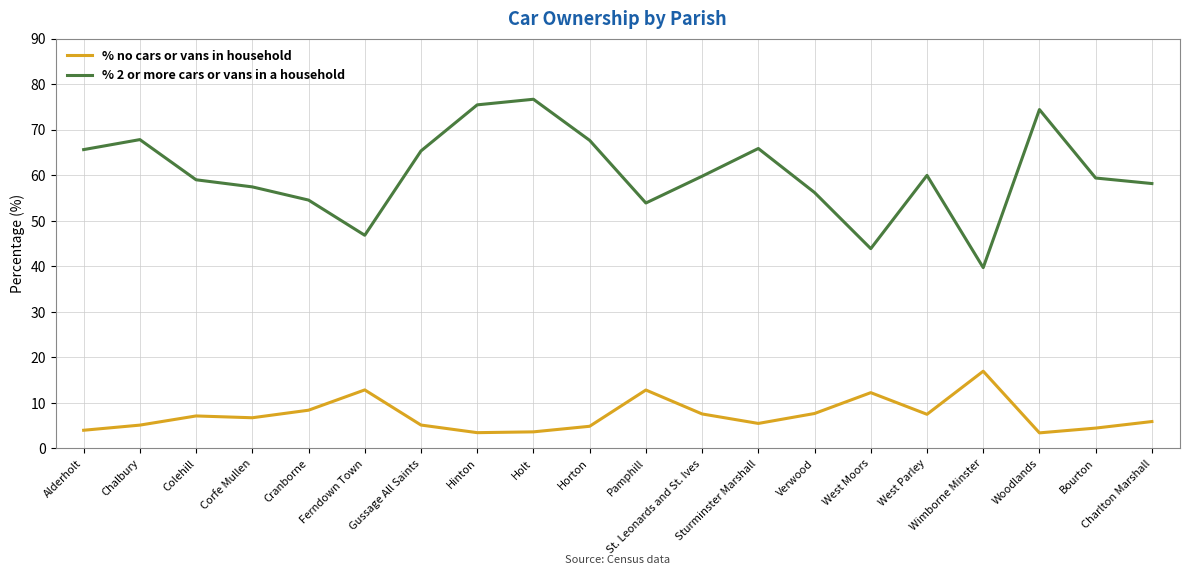

At which category does % 2 or more cars or vans in a household reach its first local peak?

Chalbury